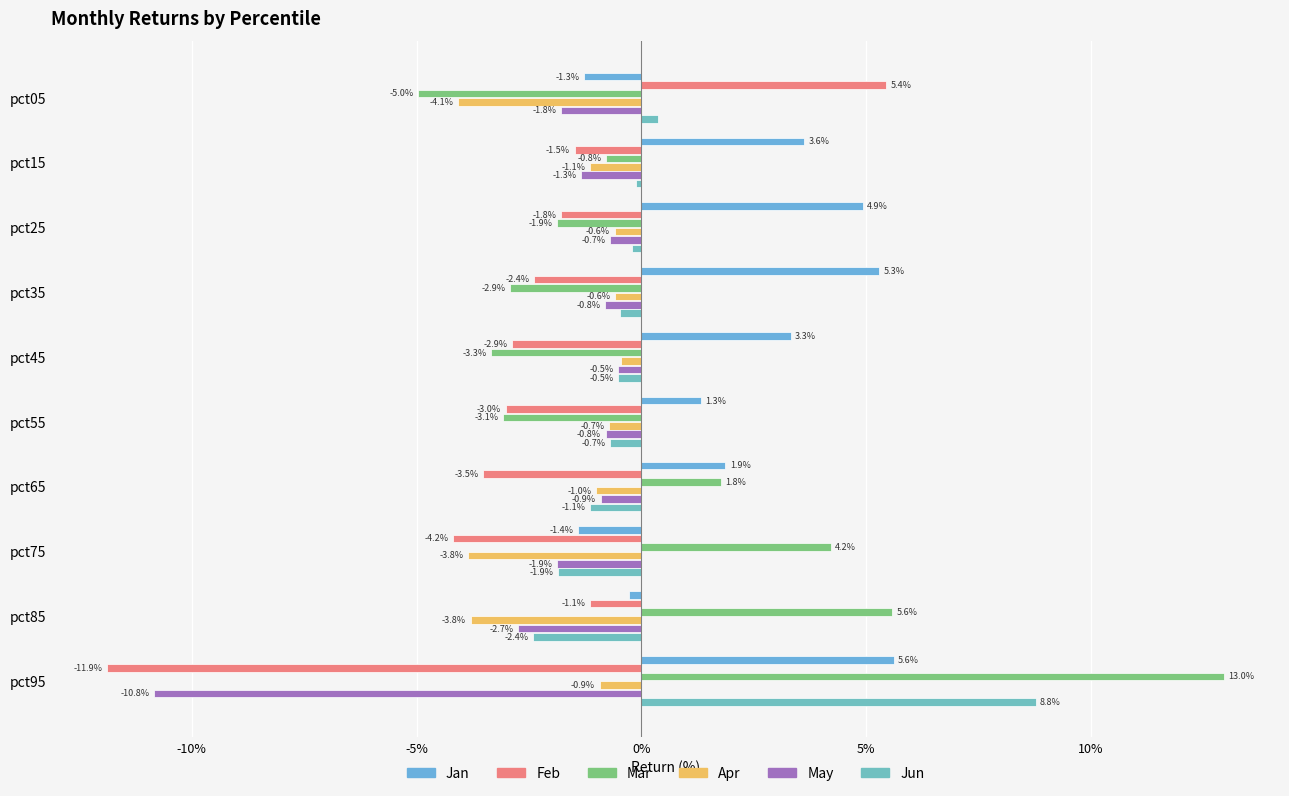

Count the number of data series in this chart.

6